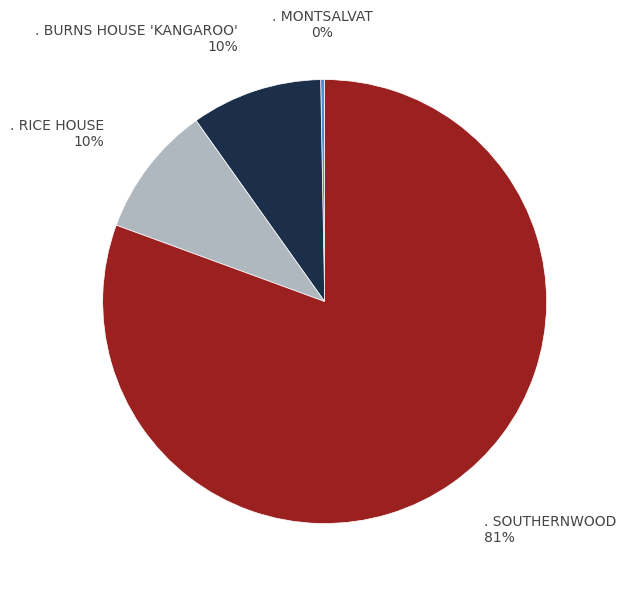

Does any single category account for the majority?

Yes